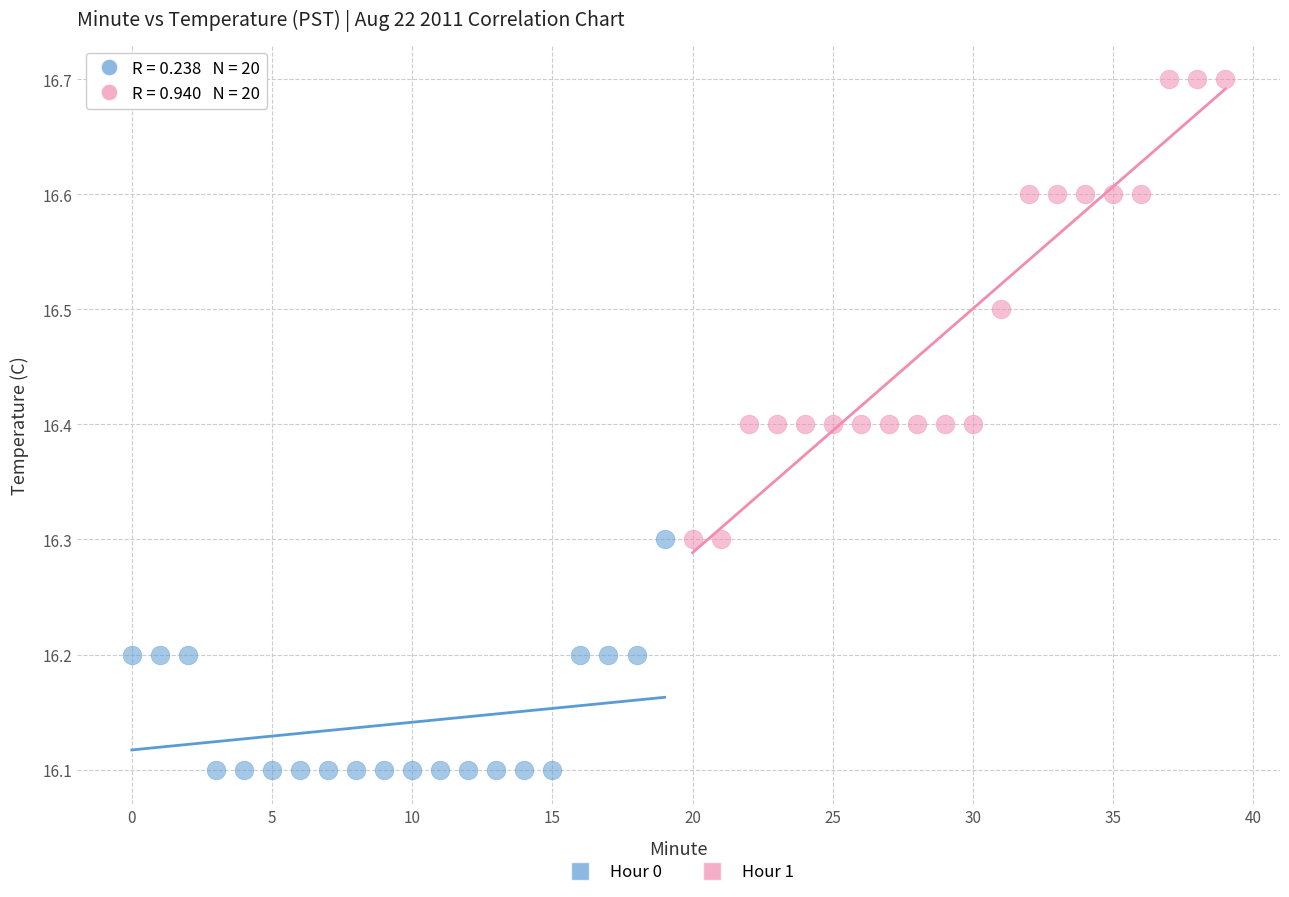

Which series has the largest Y range (max minus min)?

Hour 1